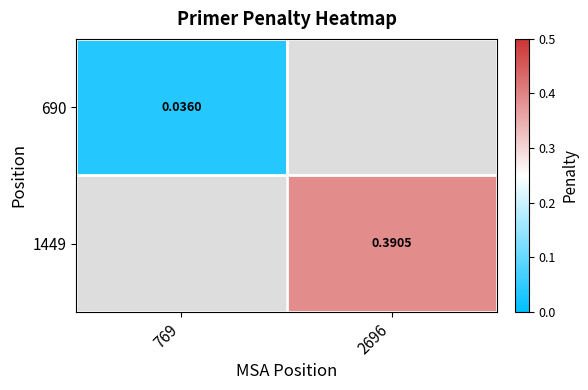

The value of 1449 at 2696 is 0.4. True or false?

True